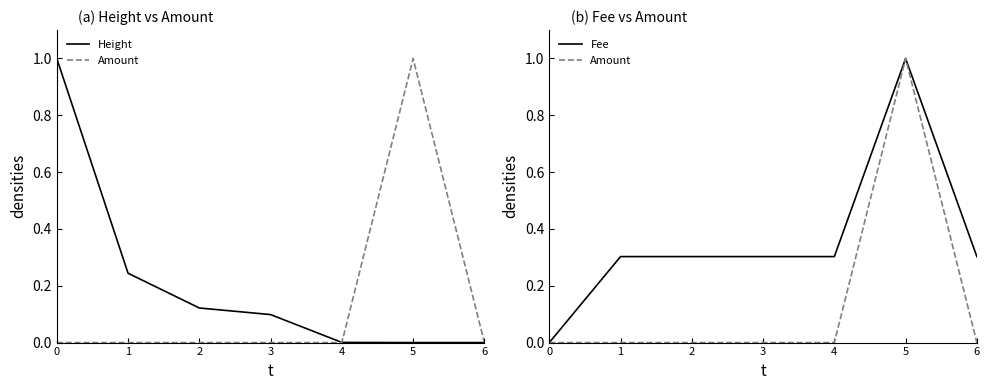

What is the difference between the maximum and second lowest values in the Amount series?

1.0